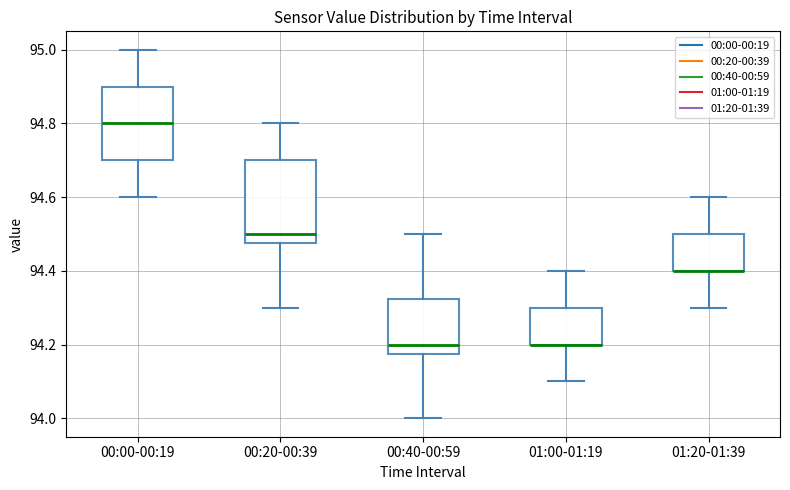

Where does the lower whisker of the box for 00:00-00:19 end on the y-axis? The values are not printed on the chart, so give them approximately, as read against the axis.

94.60